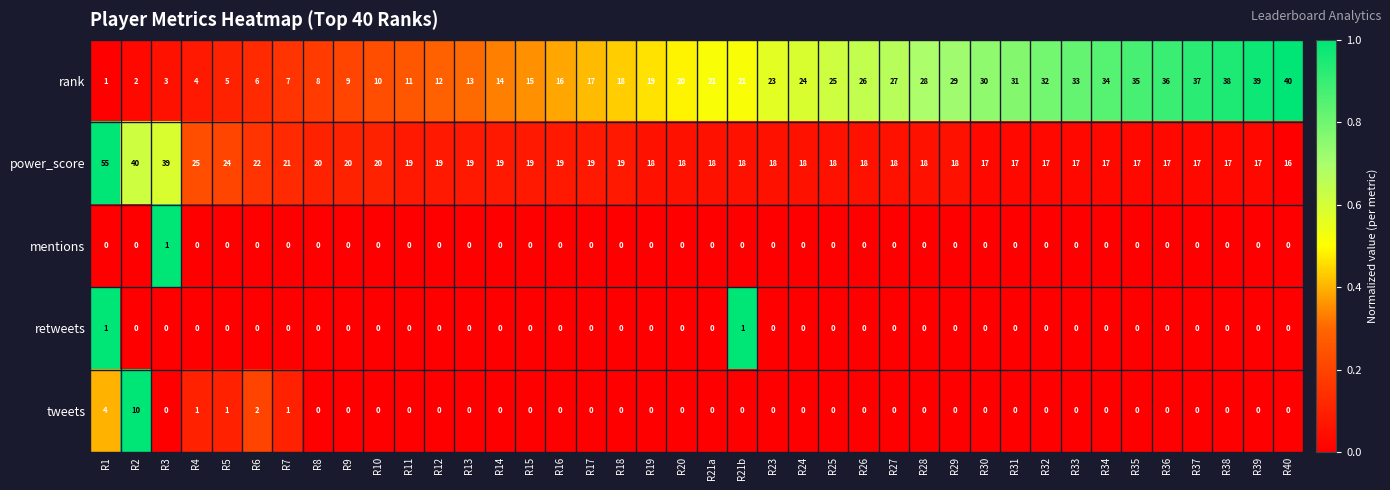

What is the difference between the highest and lowest values at R32?

32